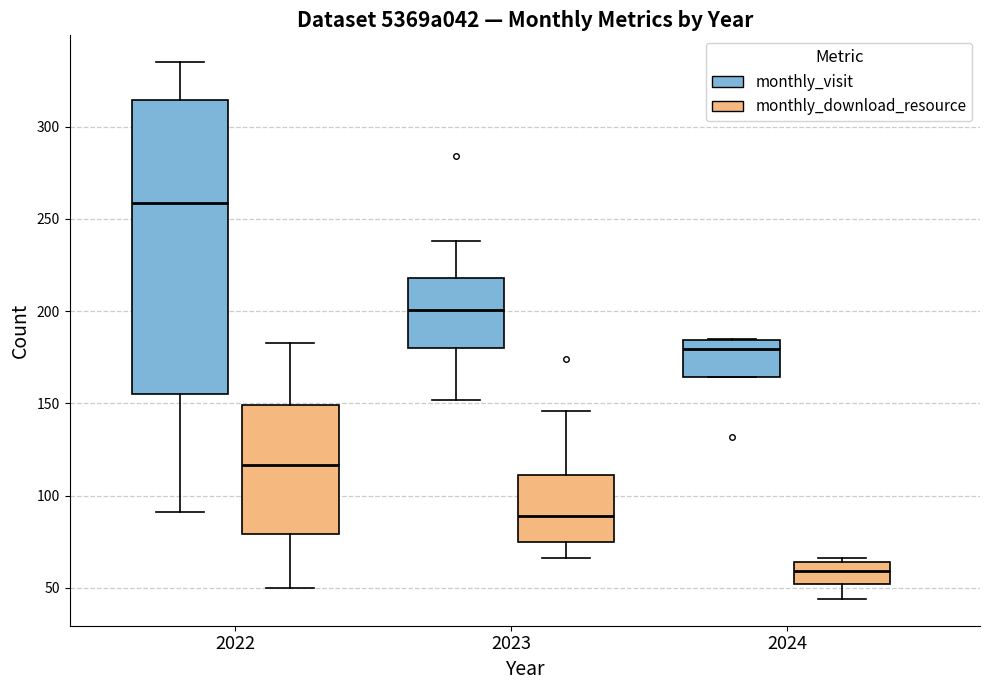

Reading left to right, transcribe this box plot: for each box, give where its median line is, the range the box spans, and where its two whiskers end, as read against the y-axis. The values are not printed on the chart, so give them approximately, as read against the axis.

2022 (monthly_visit): median 260, box 155 to 315, whiskers 90 to 335
2022 (monthly_download_resource): median 115, box 80 to 150, whiskers 50 to 185
2023 (monthly_visit): median 200, box 180 to 220, whiskers 150 to 240
2023 (monthly_download_resource): median 90, box 75 to 110, whiskers 65 to 145
2024 (monthly_visit): median 180, box 165 to 185, whiskers 165 to 185
2024 (monthly_download_resource): median 60, box 50 to 65, whiskers 45 to 65 (just above the box's upper edge)